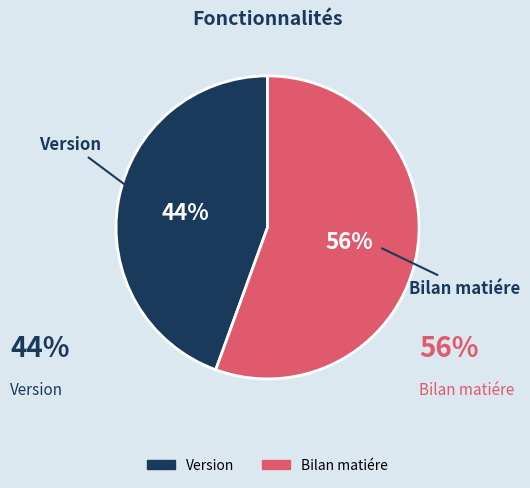

Combined, do Bilan matiére and Version account for over 50%?

Yes